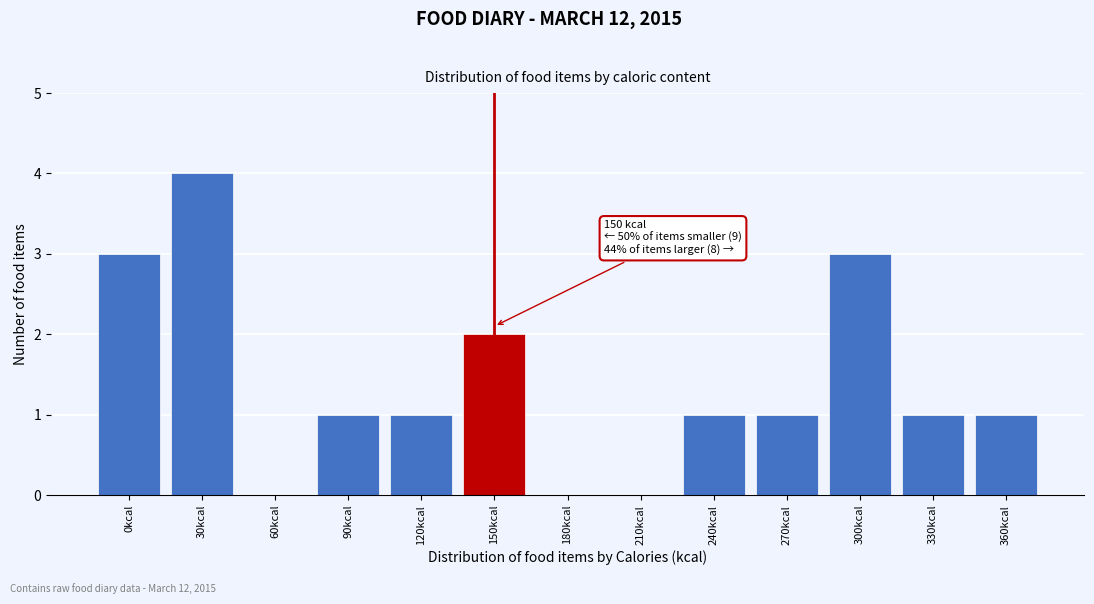

Reading left to right, list all the values displayed in this chart.

0kcal=3	30kcal=4	60kcal=0	90kcal=1	120kcal=1	150kcal=2	180kcal=0	210kcal=0	240kcal=1	270kcal=1	300kcal=3	330kcal=1	360kcal=1